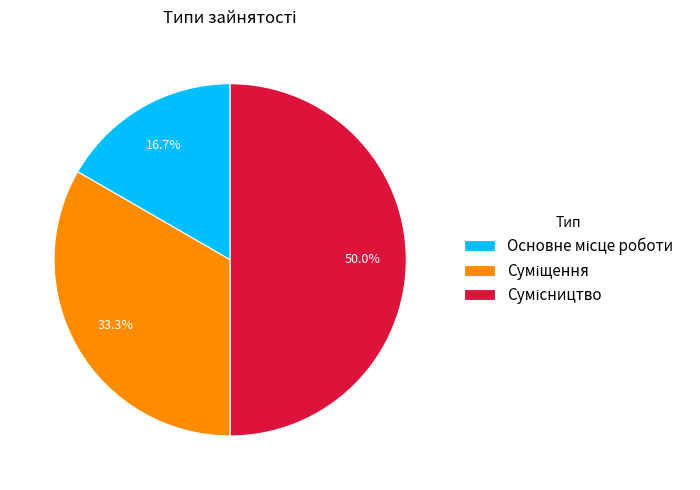

How many segments does this pie chart have?

3